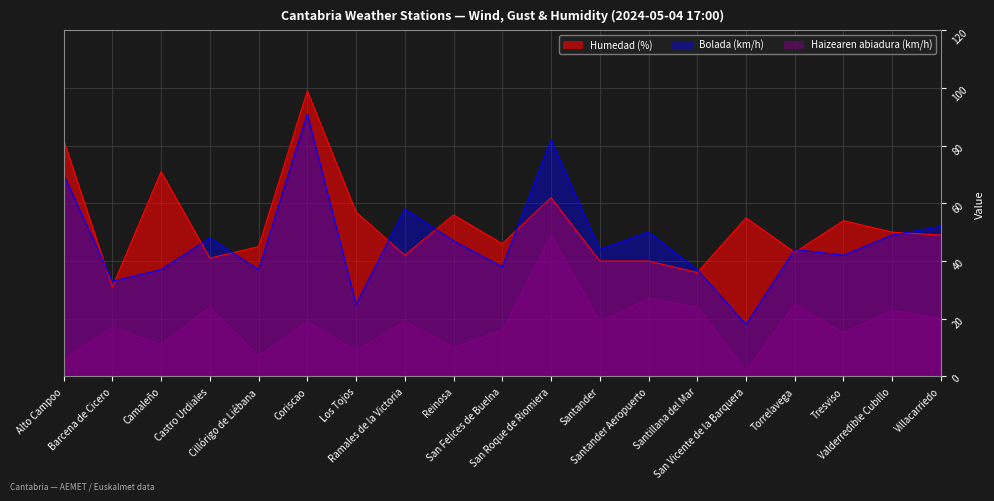

True or false: Bolada (km/h) has a value of 37 at Santillana del Mar.

True